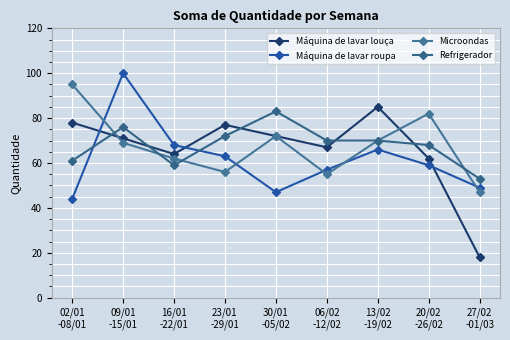

Which series ends up on top after the final intersection of Refrigerador and Máquina de lavar louça?

Refrigerador